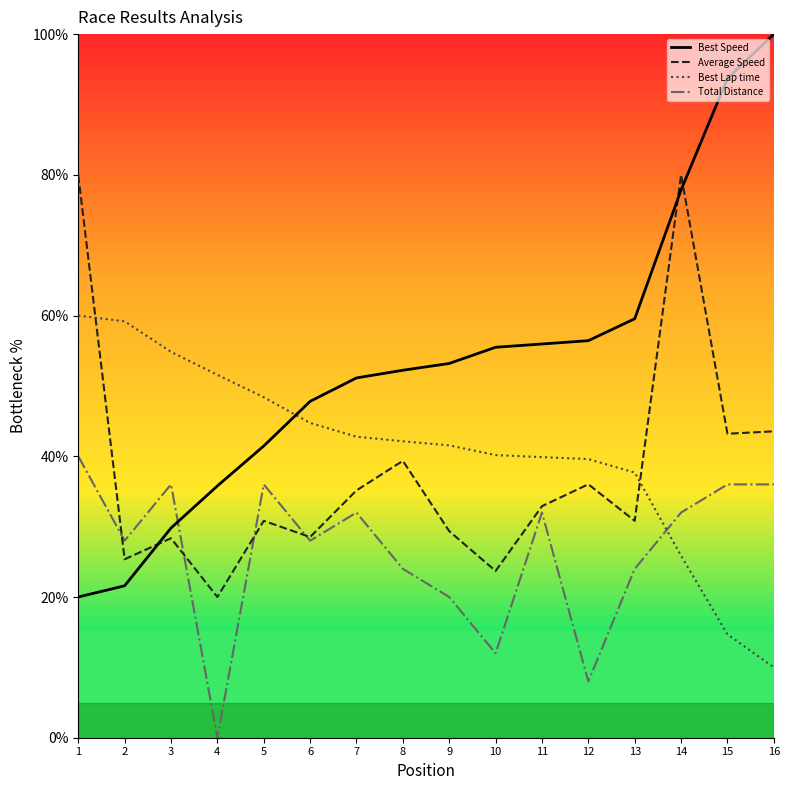

Between 4 and 12, which series saw the biggest shift?

Best Speed